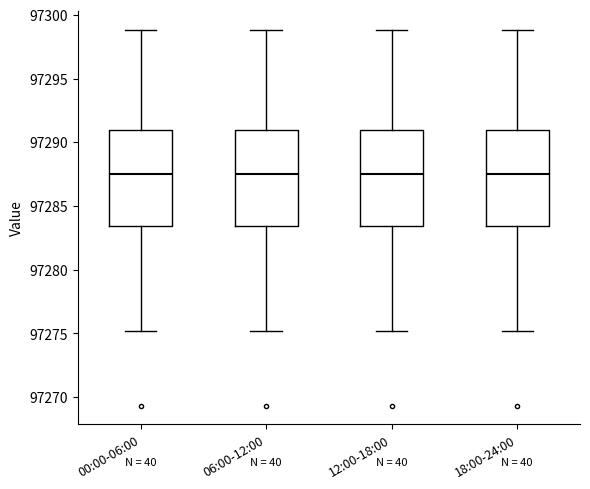

Reading left to right, read every box against the y-axis: the position of its median line, the range the box covers, and the ends of its whiskers. The values are not printed on the chart, so give them approximately, as read against the axis.

00:00-06:00: median 97287.5, box 97283.5 to 97291.0, whiskers 97275.0 to 97299.0
06:00-12:00: median 97287.5, box 97283.5 to 97291.0, whiskers 97275.0 to 97299.0
12:00-18:00: median 97287.5, box 97283.5 to 97291.0, whiskers 97275.0 to 97299.0
18:00-24:00: median 97287.5, box 97283.5 to 97291.0, whiskers 97275.0 to 97299.0